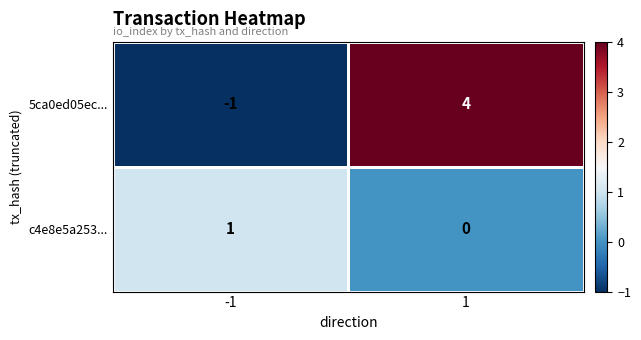

Reading right to left, what are all the values shown in this chart?

5ca0ed05ec...: 4	-1
c4e8e5a253...: 0	1